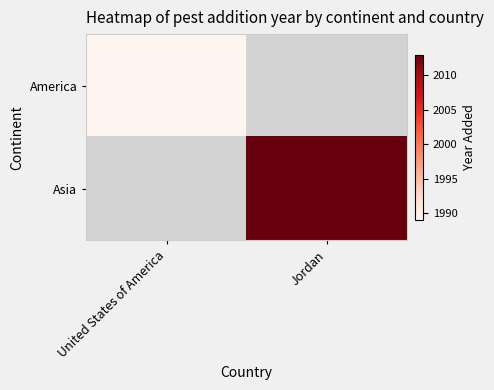

How many data points does each series have?

2